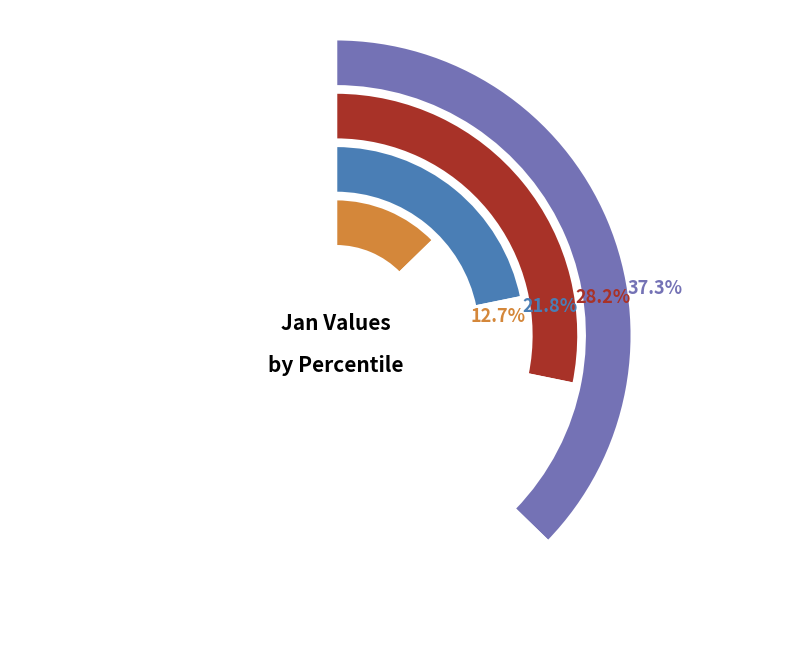

What is the smallest slice in the pie chart?

pct85